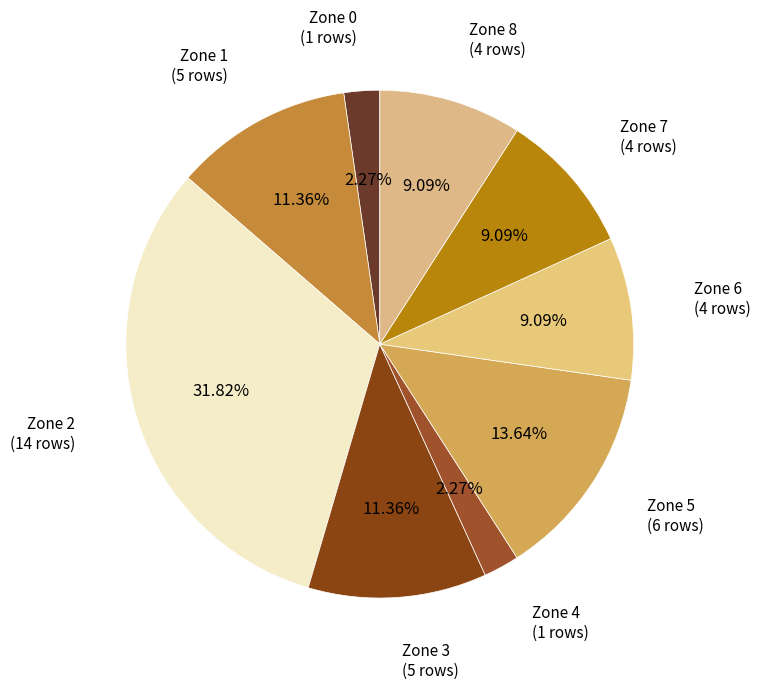

What portion of the pie excludes Zone 7?

90.9%